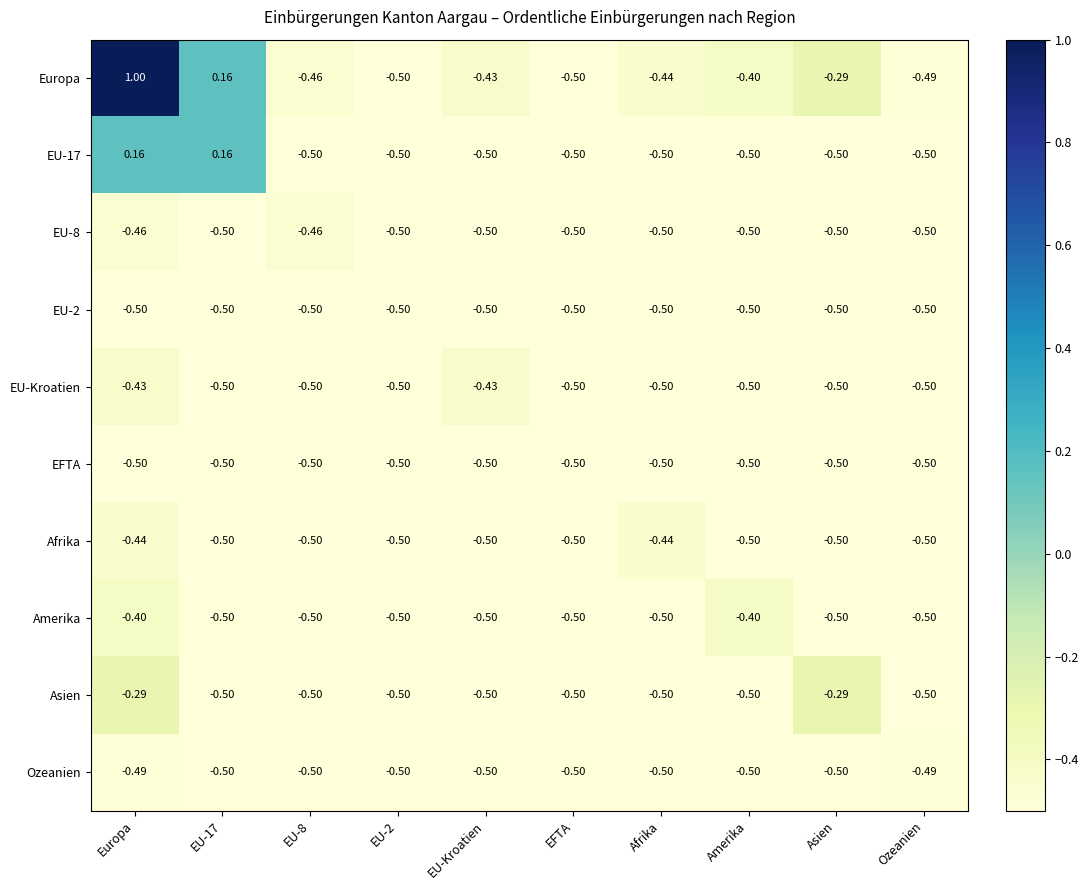

Which series has the largest total across all categories?

Europa